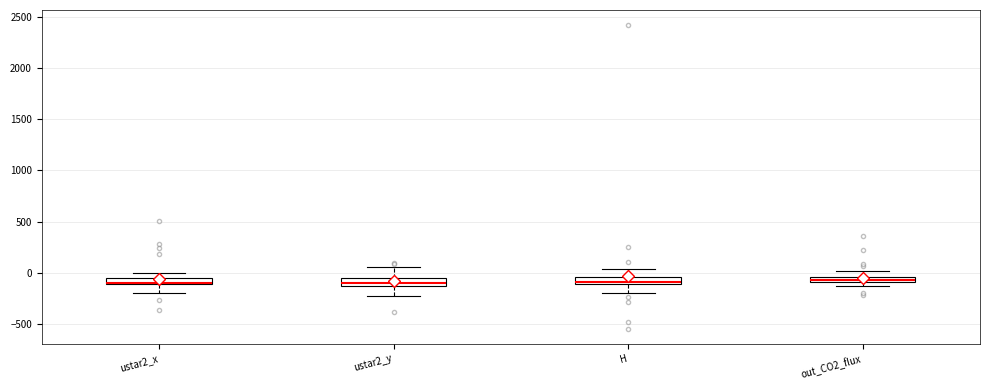

Where is the upper edge of the box for ustar2_x on the y-axis? The values are not printed on the chart, so give them approximately, as read against the axis.

-50